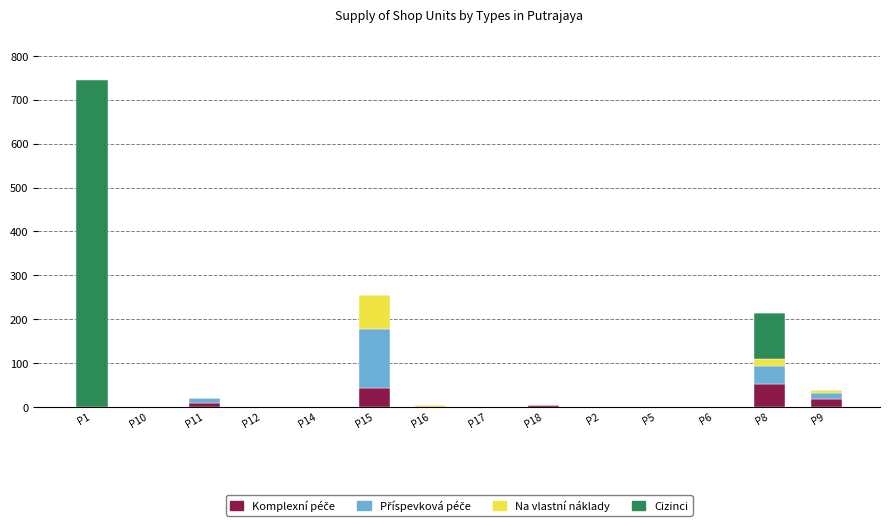

How many positive values does the Příspevková péče series have?

4